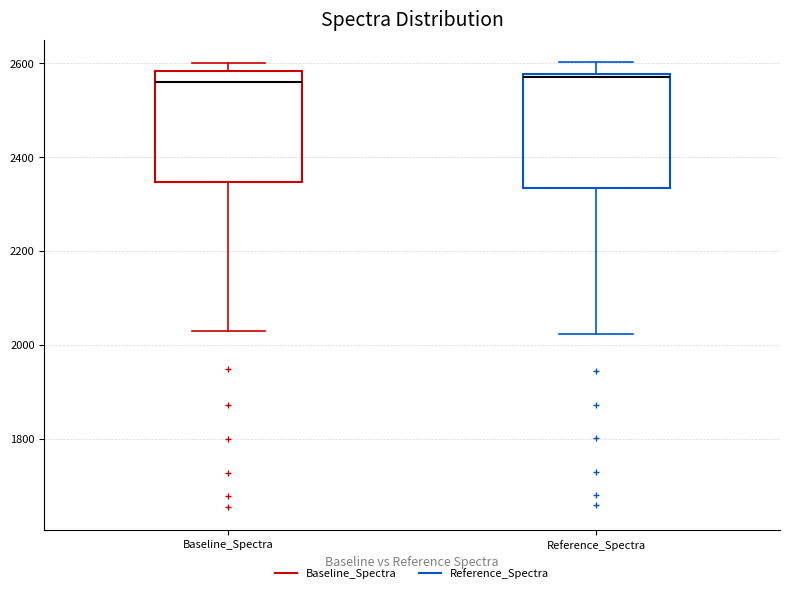

Where is the lower edge of the box for Reference_Spectra on the y-axis? The values are not printed on the chart, so give them approximately, as read against the axis.

2340